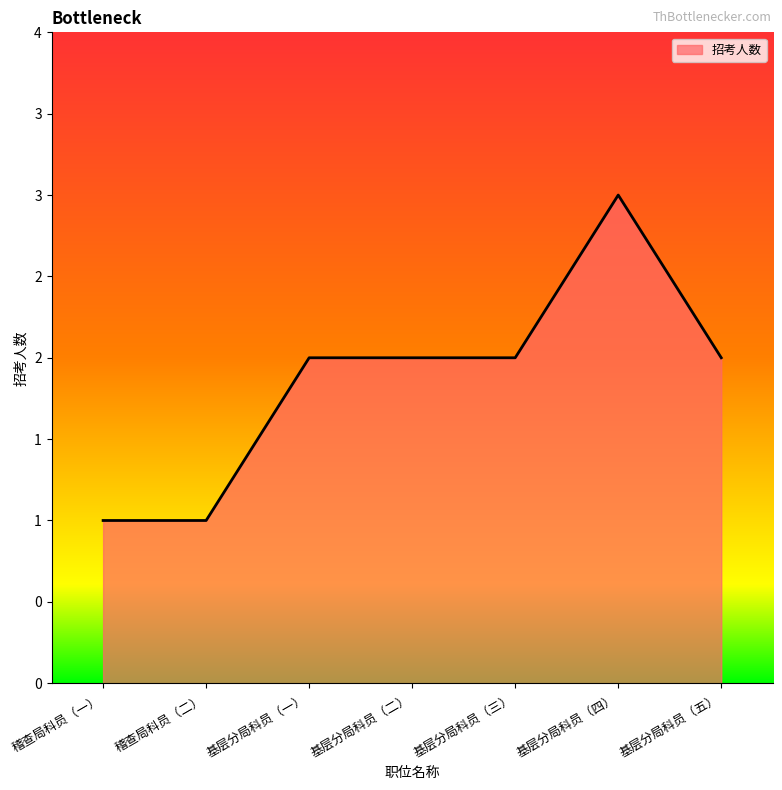

Does the chart display data point markers on the line(s)?

No